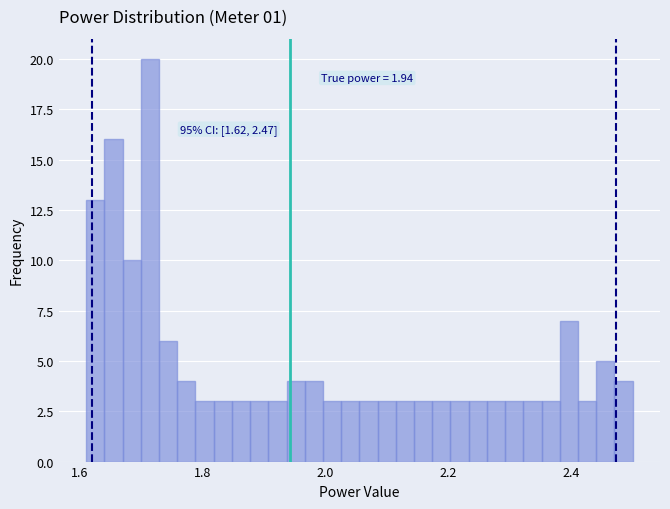

Around what value on the x-axis is the tallest bar? Give the approximate position of its centre, as read against the axis.

1.72